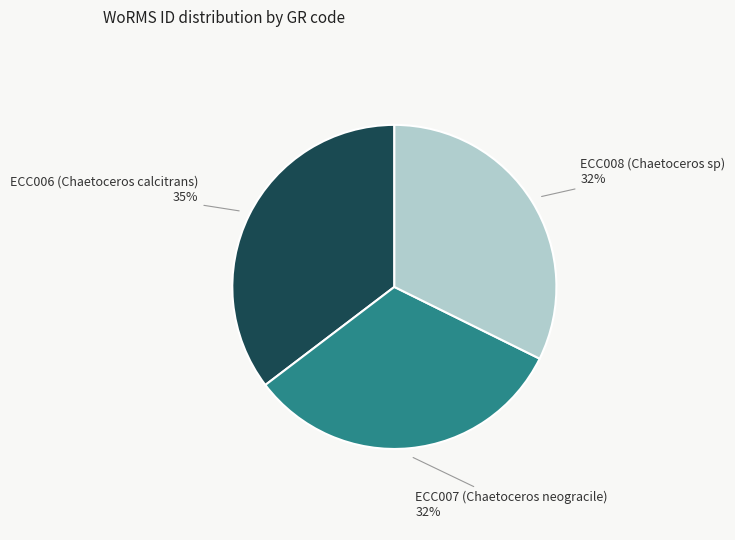

Do ECC007 (Chaetoceros neogracile) and ECC008 (Chaetoceros sp) together represent more than half of the pie?

Yes